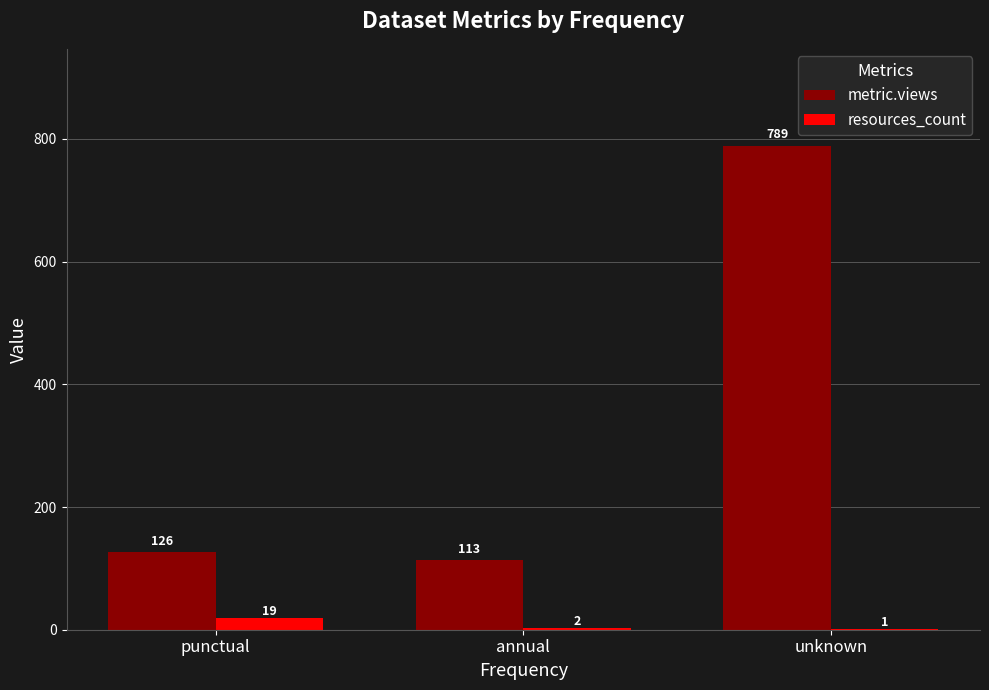

What is the average value of the resources_count series?

7